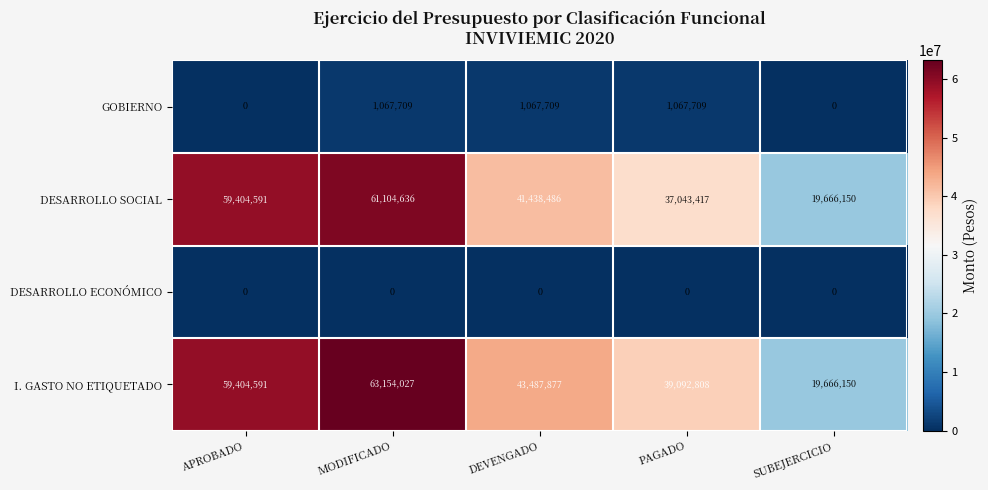

Count the number of data series in this chart.

4